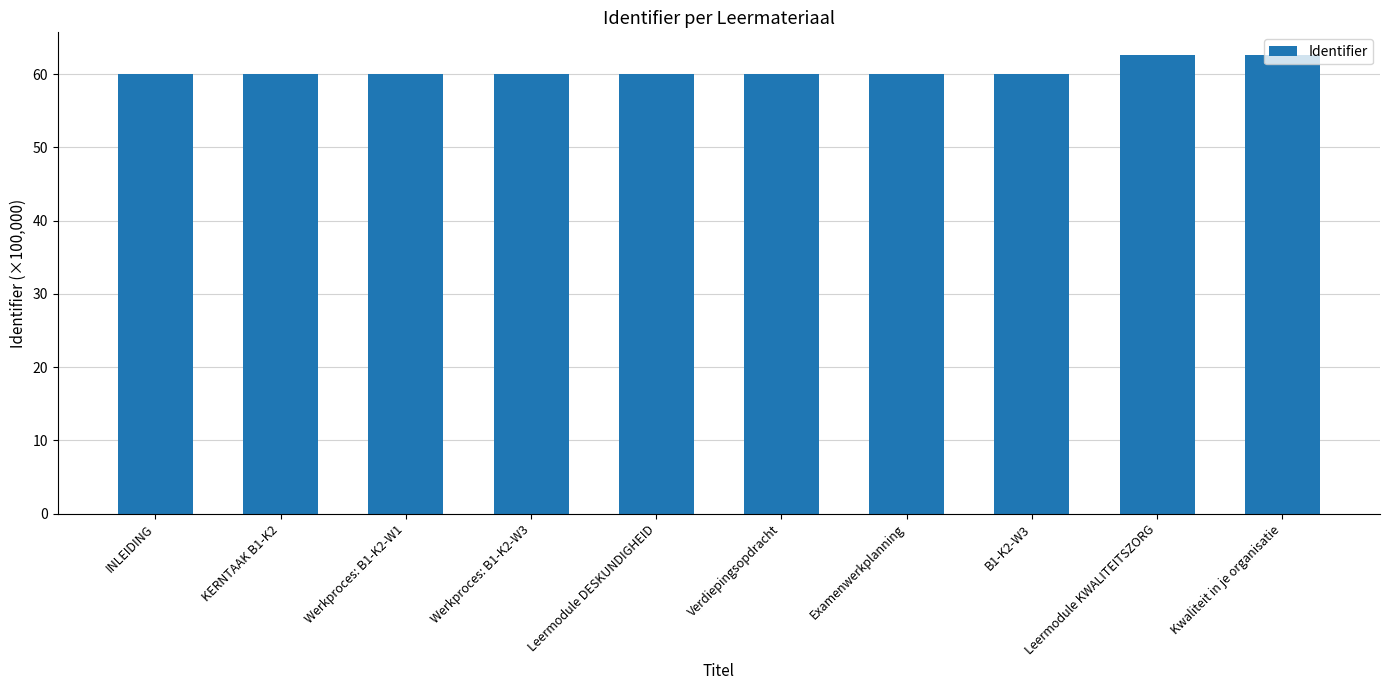

What is the maximum value shown in the chart?

62.6